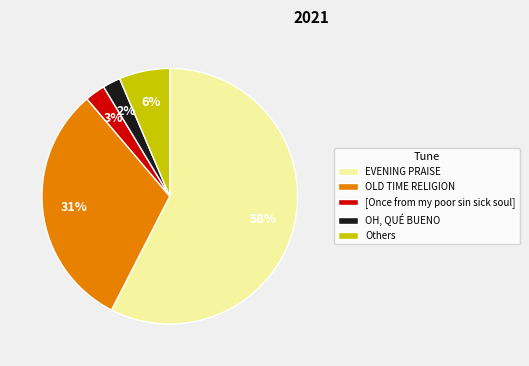

To the nearest percent, what is the average slice percentage?

20%